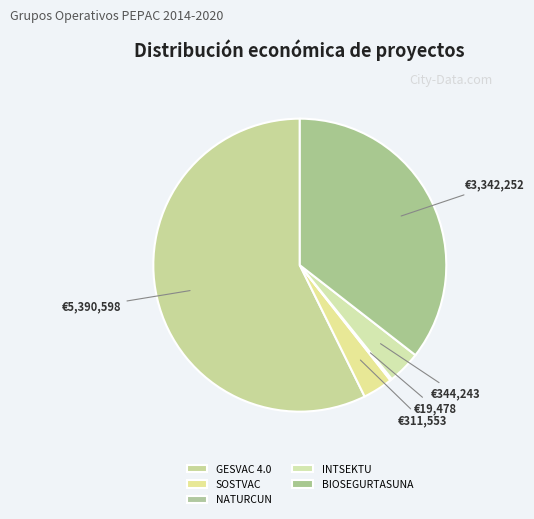

How many slices are in this pie chart?

5